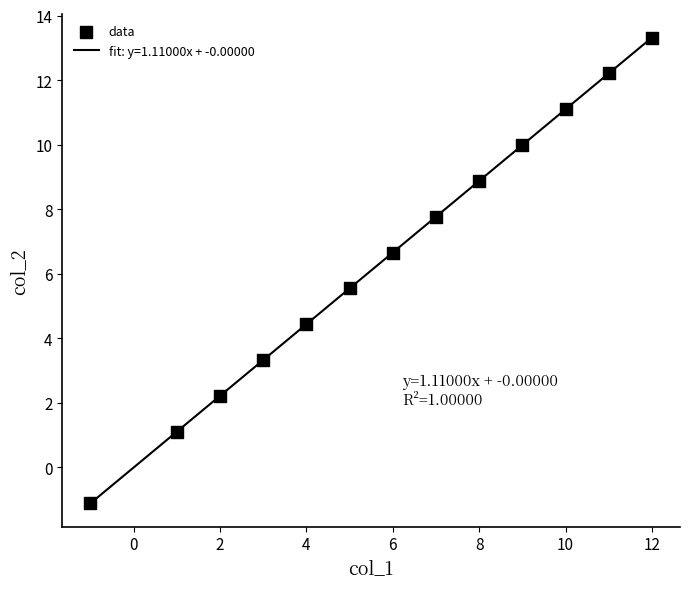

What is the difference between the maximum and minimum values?

14.4